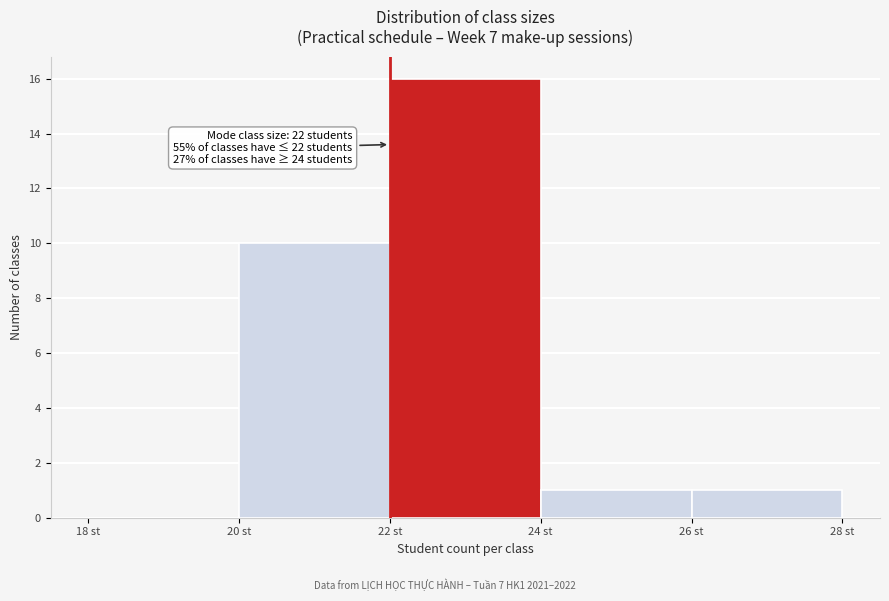

Which range on the x-axis has the tallest bar?

22 to 24